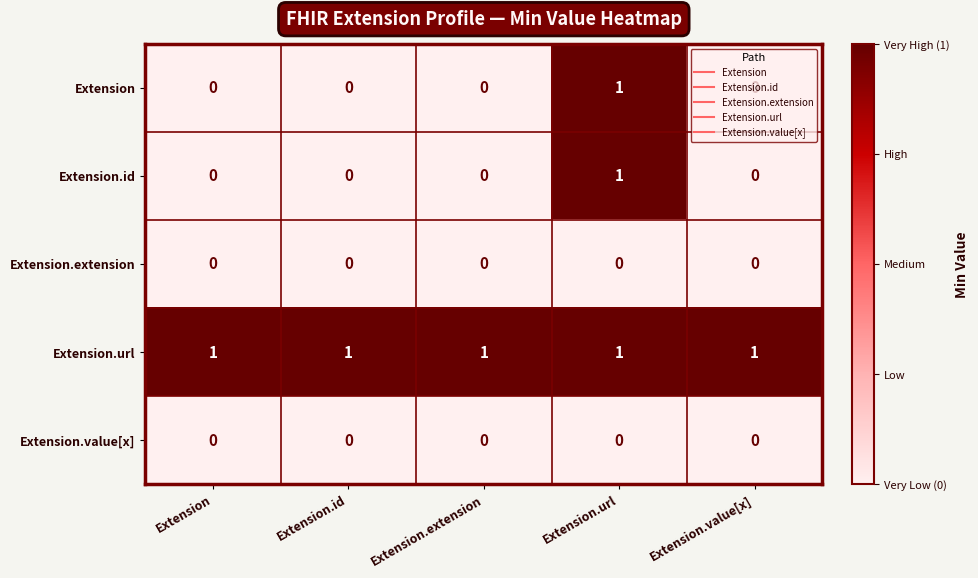

Is the value of Extension.value[x] at Extension.extension greater than the value of Extension at Extension.url?

No